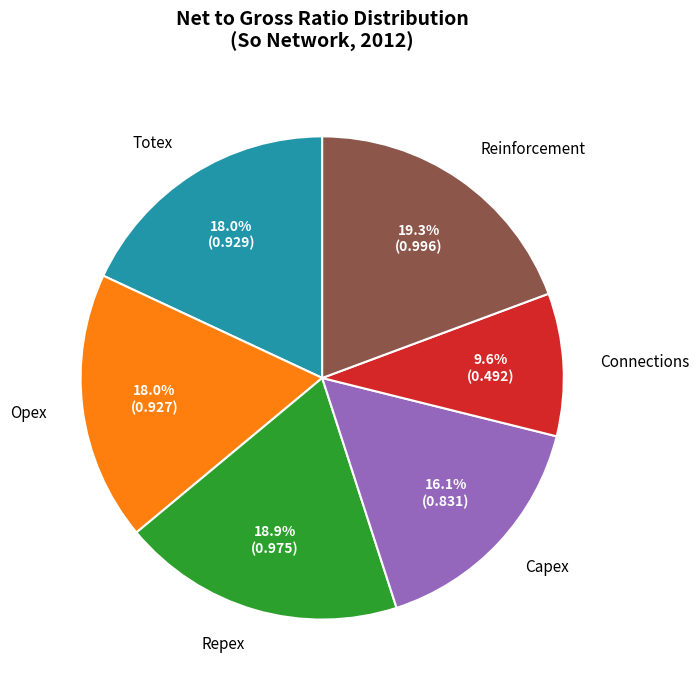

True or false: Repex accounts for 19% of the total.

True